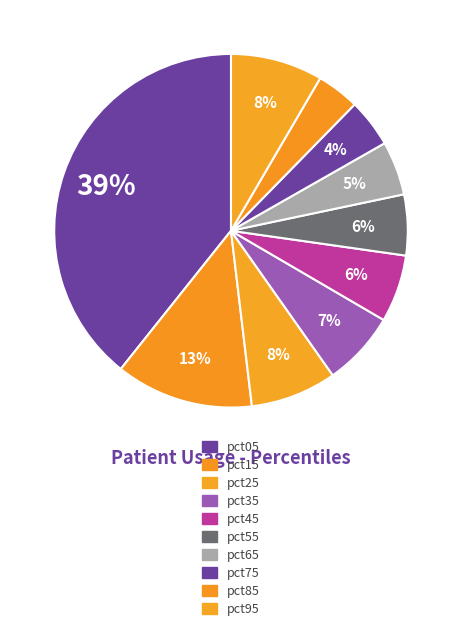

Count the number of slices in the pie.

10